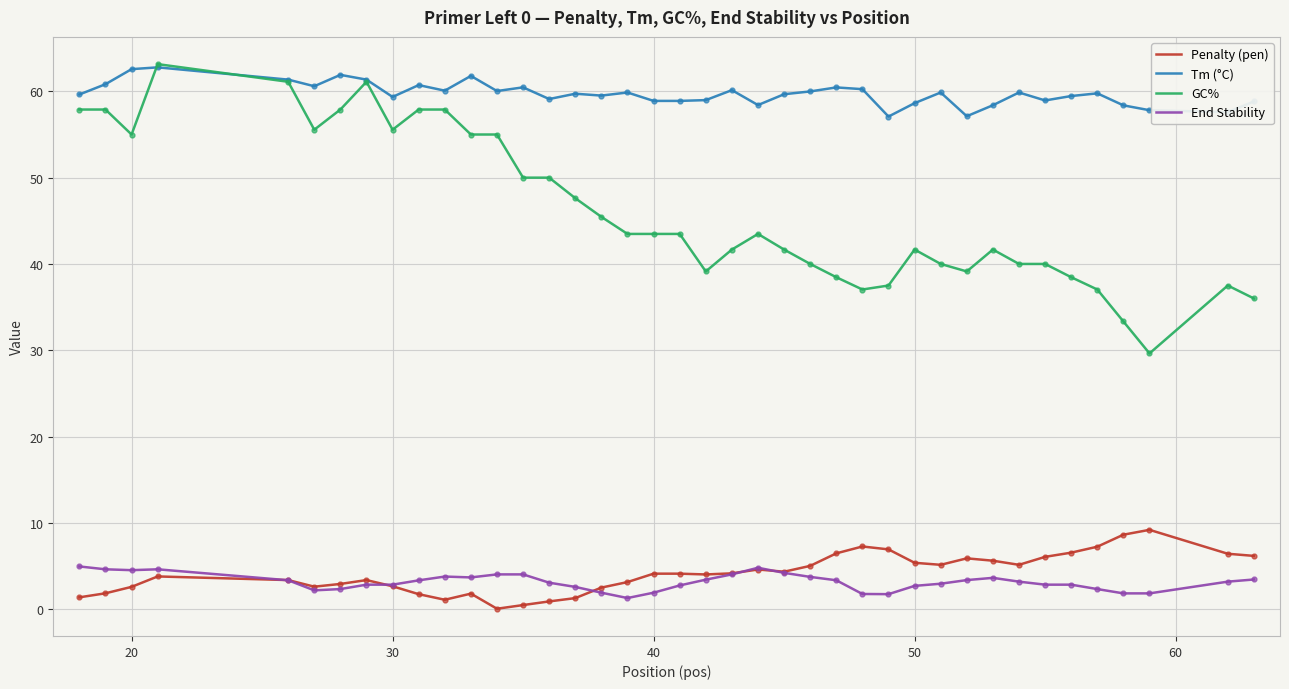

Which series has the largest total across all categories?

Tm (°C)